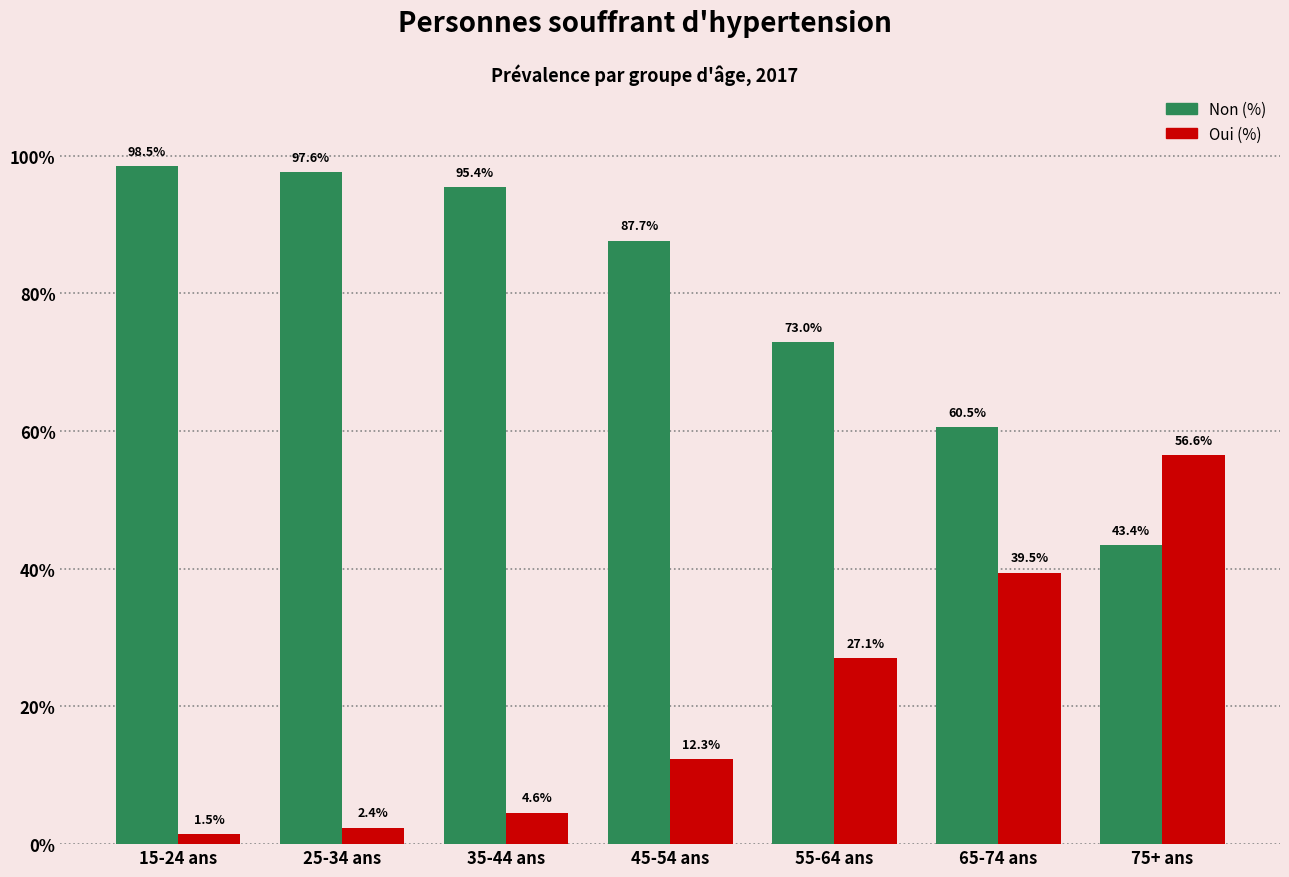

Count the number of categories in the chart.

7